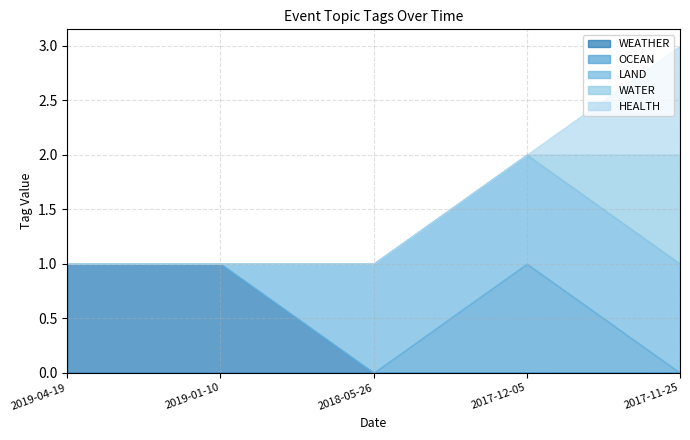

What is the label of the 4th point from the left?

2017-12-05